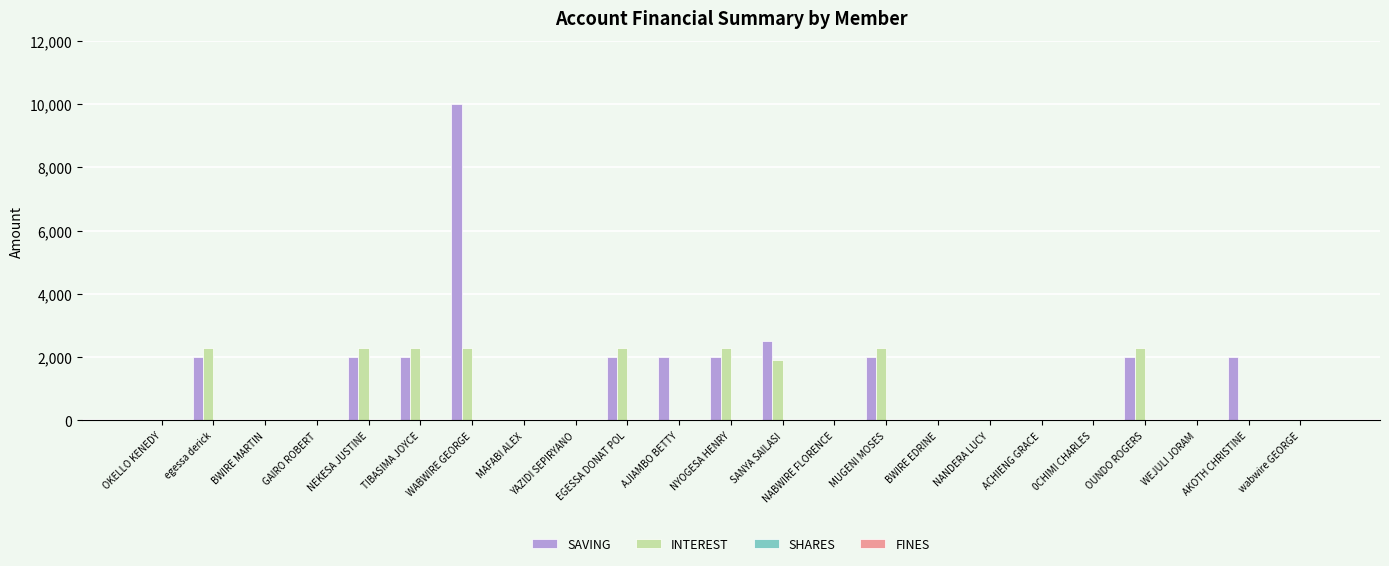

True or false: SAVING has a value of 2000 at egessa derick.

True